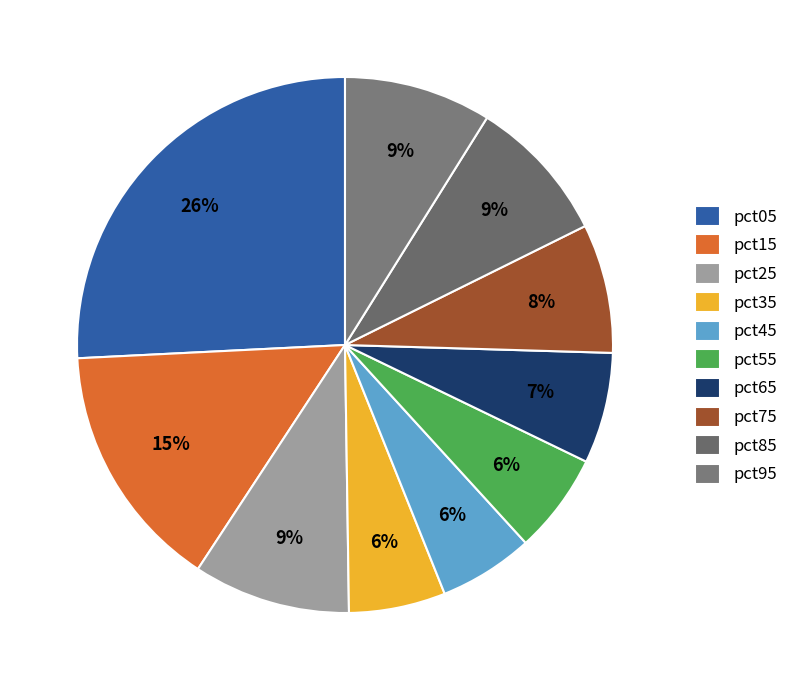

What is the change in value from pct25 to pct65?

-0.4